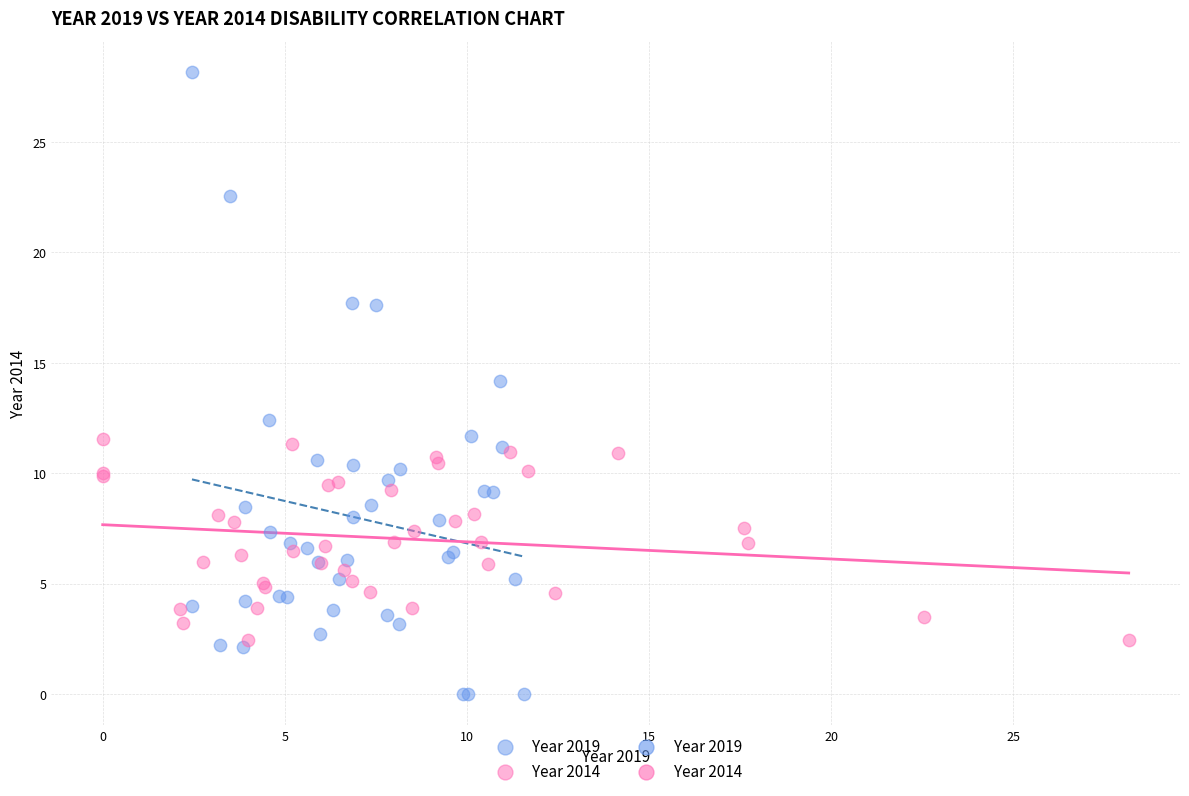

Which series contains the lowest Y value?

Year 2019